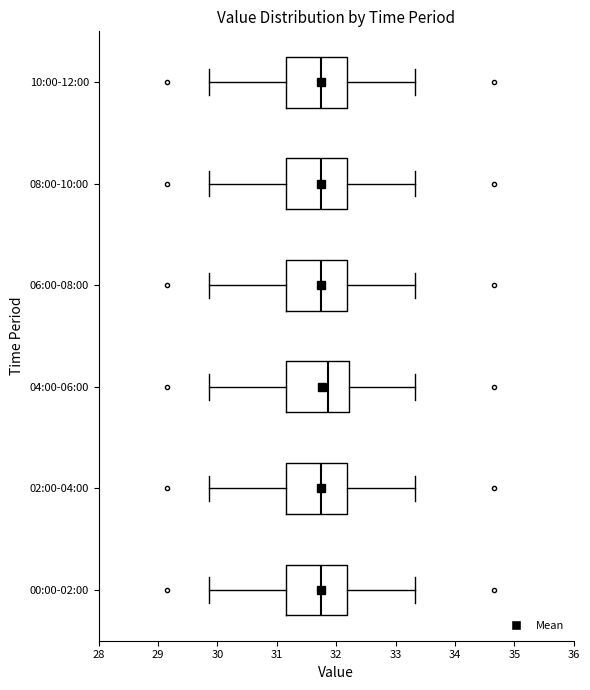

Which box has the furthest to the right median line?

04:00-06:00